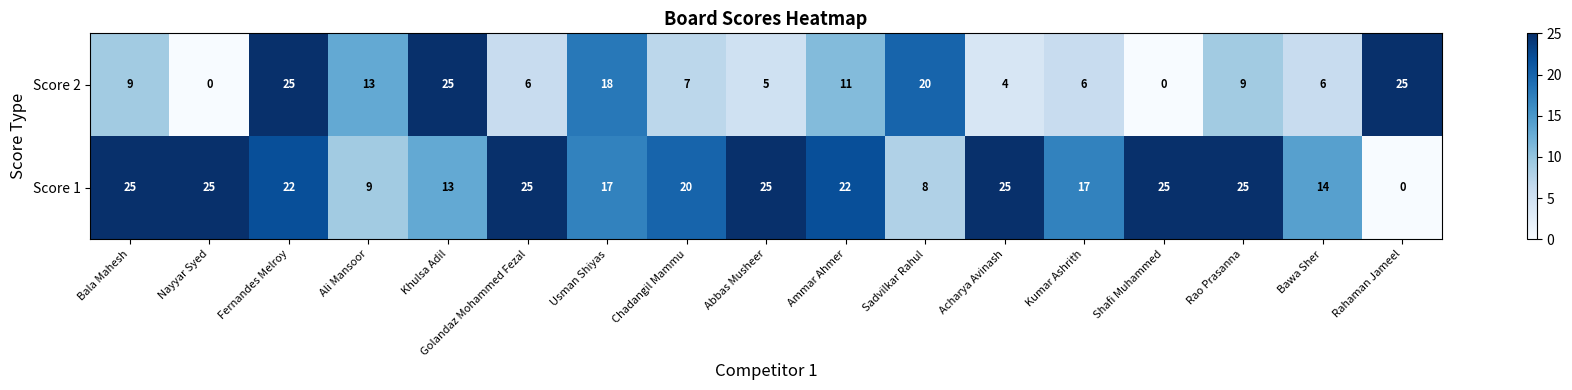

How many data points does each series have?

17